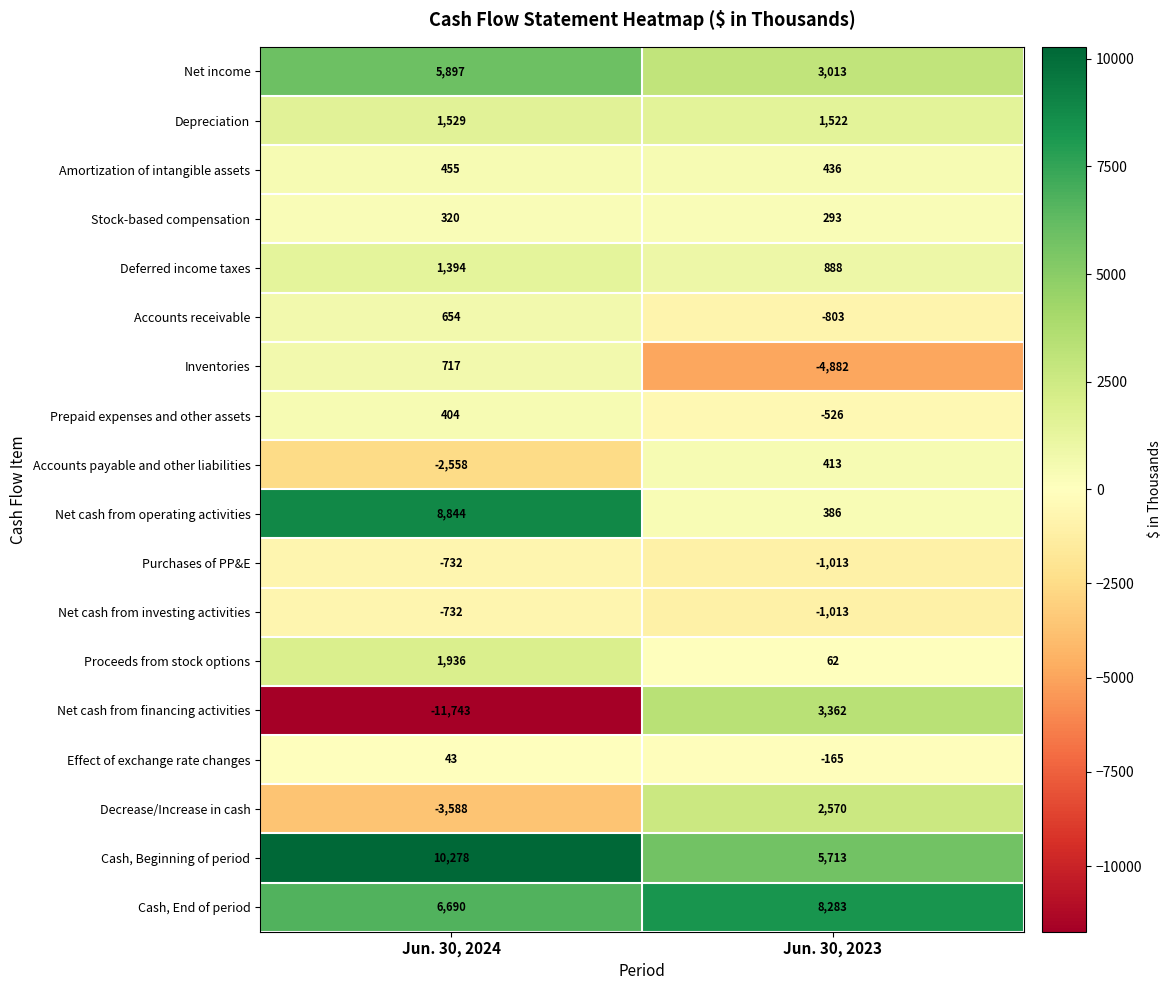

Count the number of data series in this chart.

18